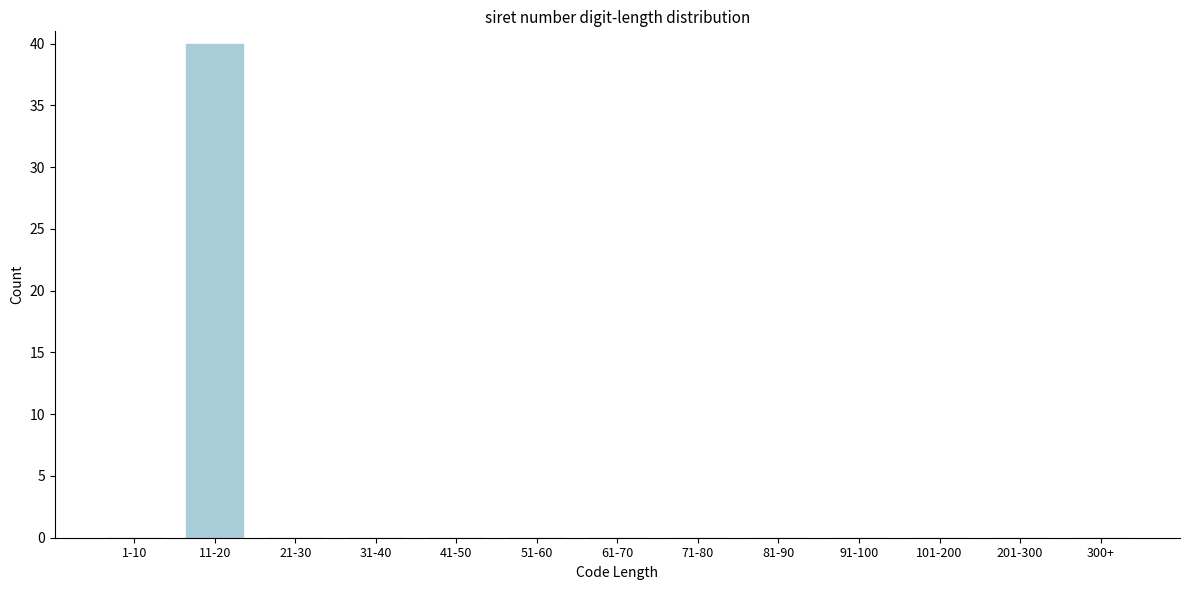

Reading left to right, list all the values displayed in this chart.

1-10=0	11-20=40	21-30=0	31-40=0	41-50=0	51-60=0	61-70=0	71-80=0	81-90=0	91-100=0	101-200=0	201-300=0	300+=0